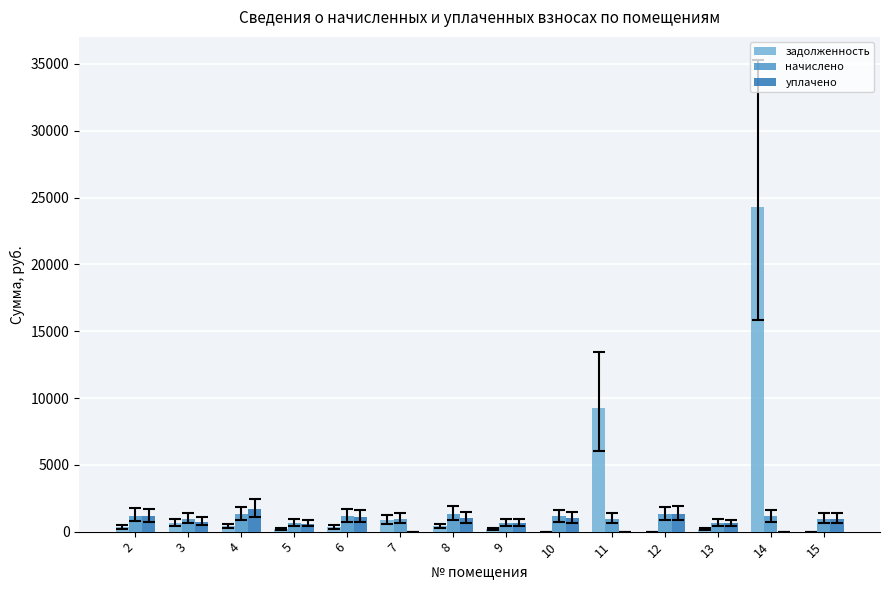

At which category does the chart reach its peak across all series?

14